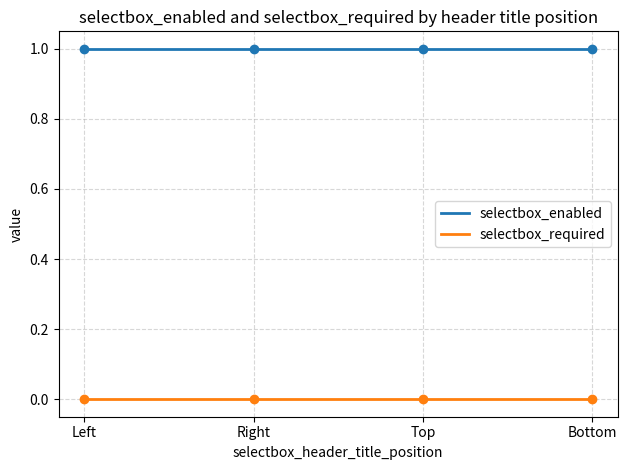

Which series has the largest total across all categories?

selectbox_enabled